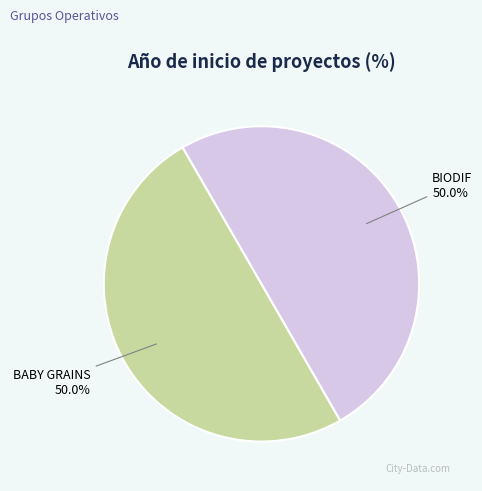

To the nearest percent, what is the combined percentage of BABY GRAINS and BIODIF?

100%